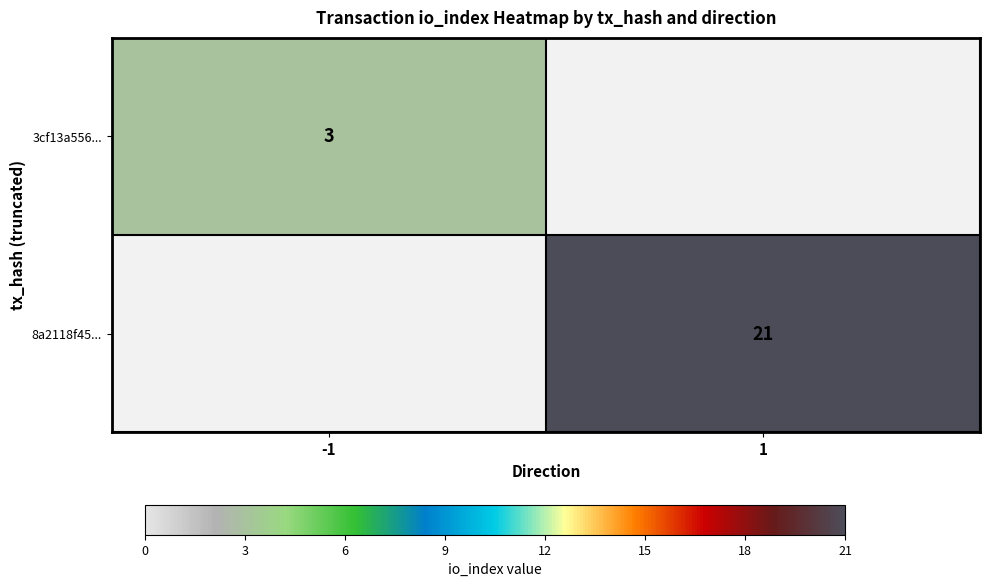

How many distinct data groups are displayed?

2